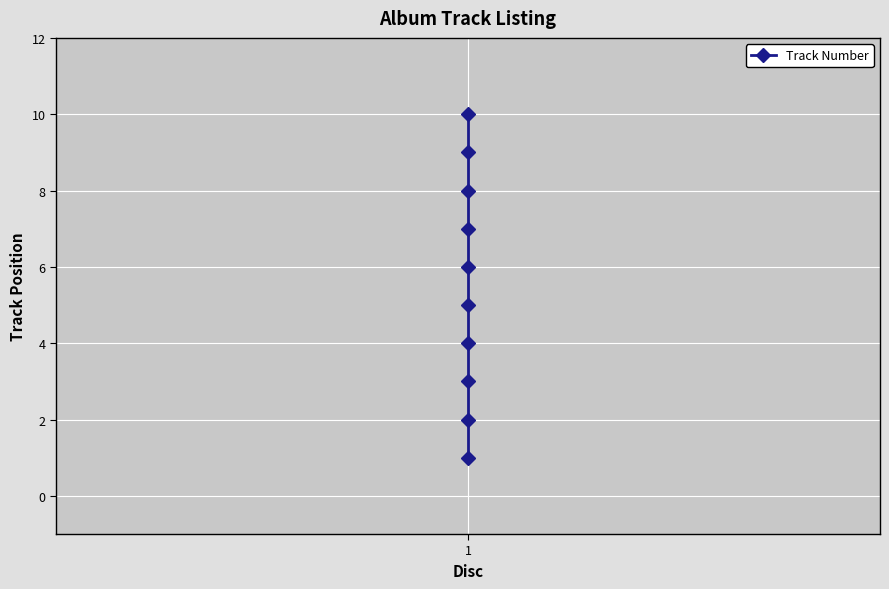

True or false: there are more than 0 points higher than both neighbors.

False